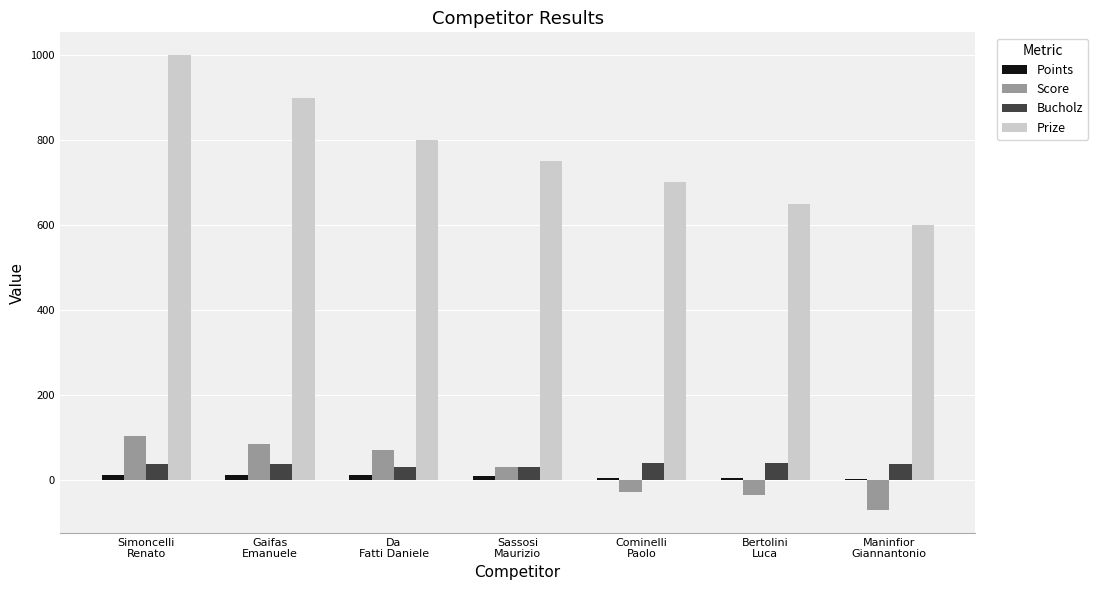

What is the spread (max minus min) of values at Da
Fatti Daniele?

790